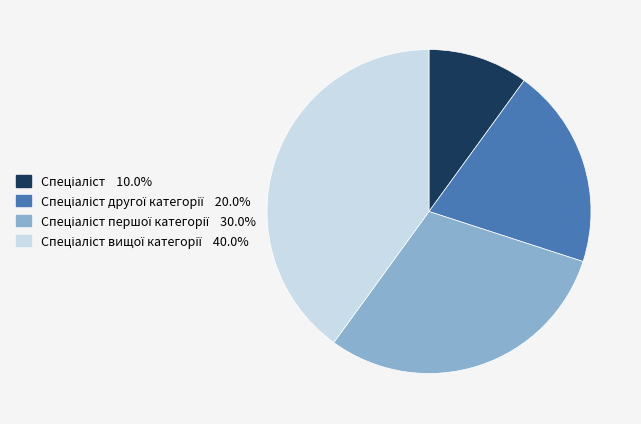

Is there a majority slice in this chart?

No